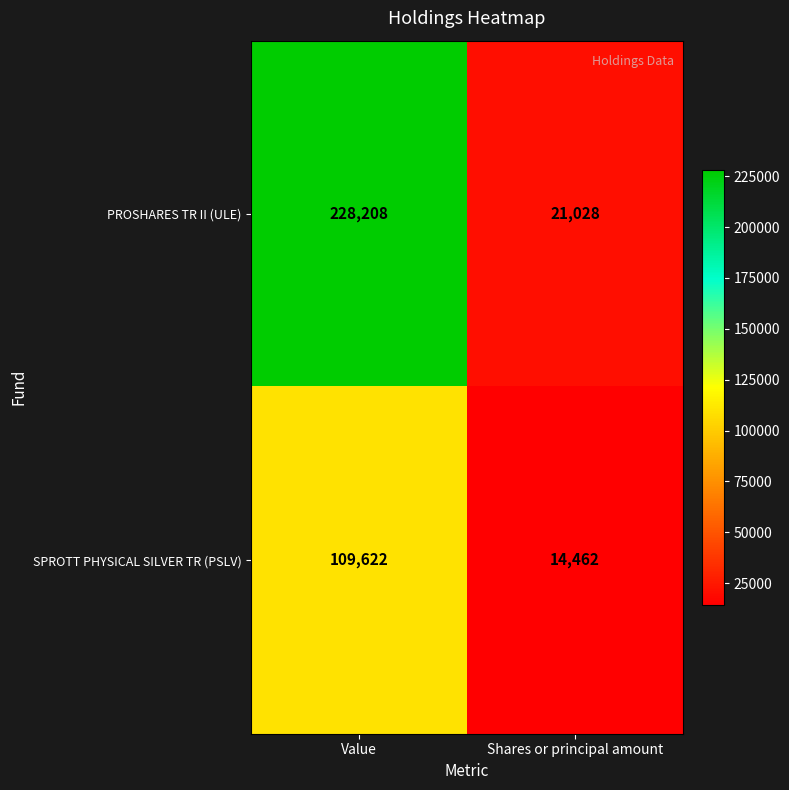

What is the difference between the maximum and minimum values in the PROSHARES TR II (ULE) series?

207180